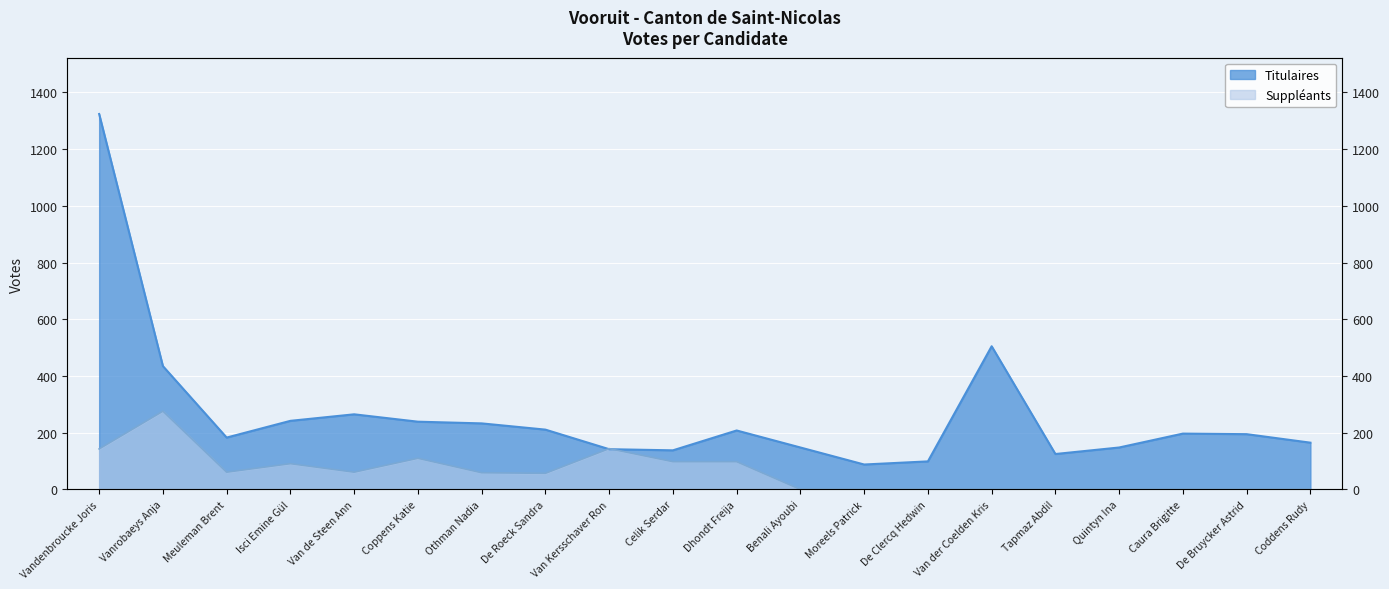

Where do Titulaires and Suppléants first cross each other?

De Roeck Sandra and Van Kersschaver Ron